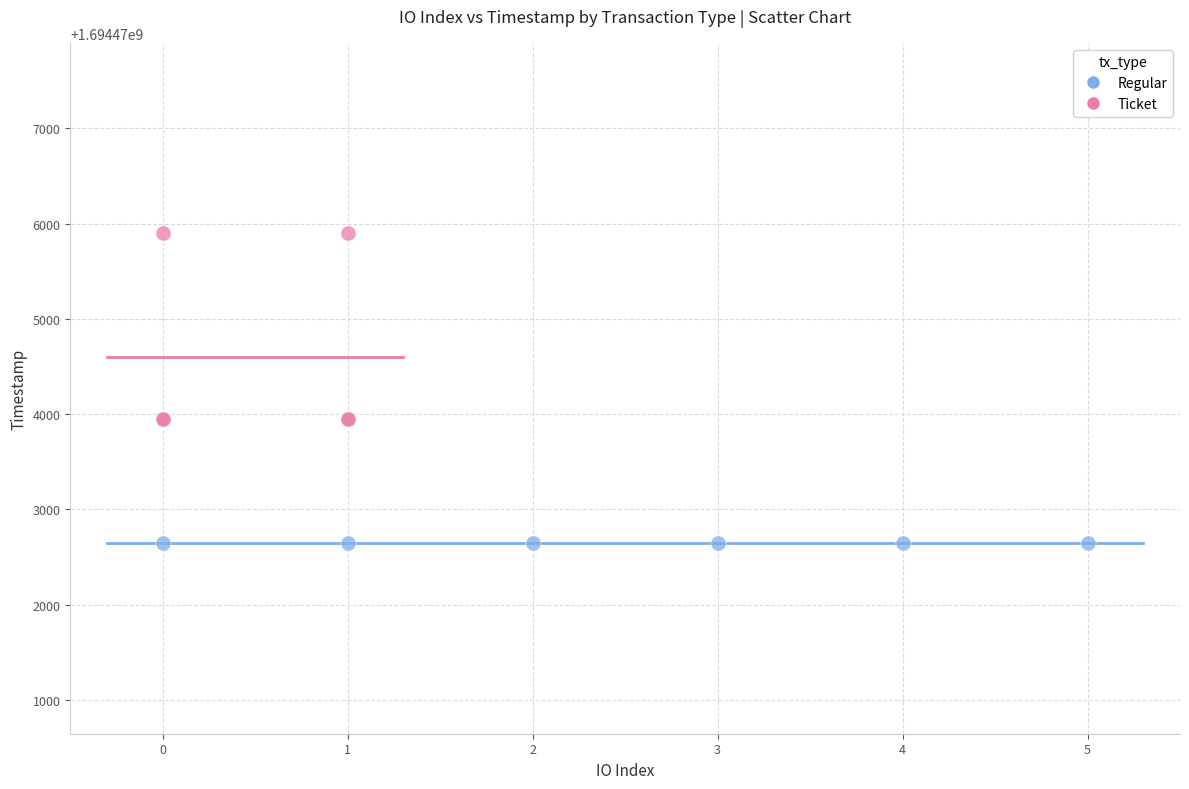

Which series reaches the maximum Y coordinate?

Ticket